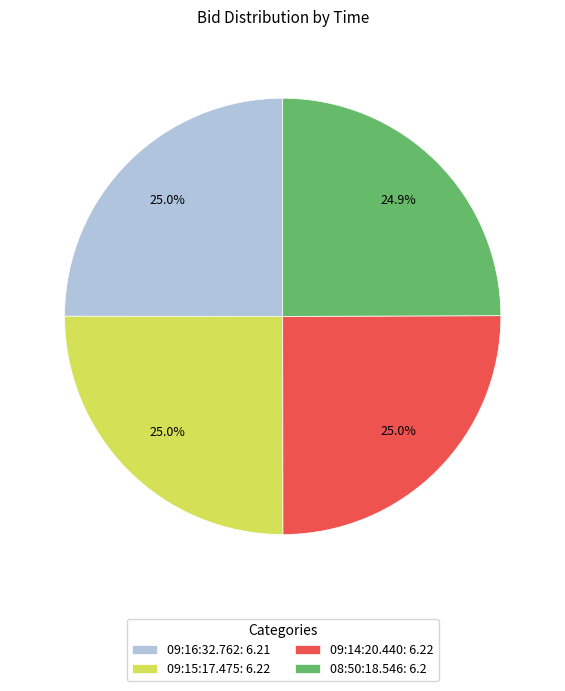

Does 08:50:18.546: 6.2 account for over 50% of the chart?

No